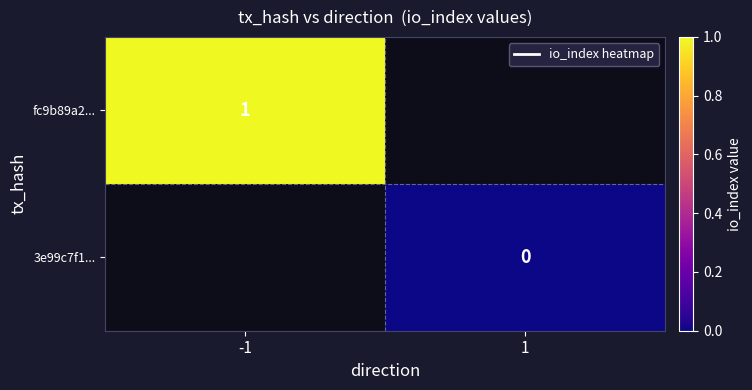

List the series in order of their peak value, highest first.

fc9b89a2..., 3e99c7f1...